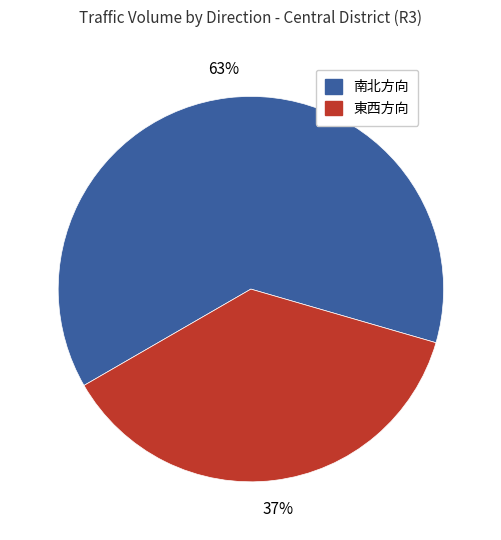

Is there any slice that represents more than half of the pie?

Yes